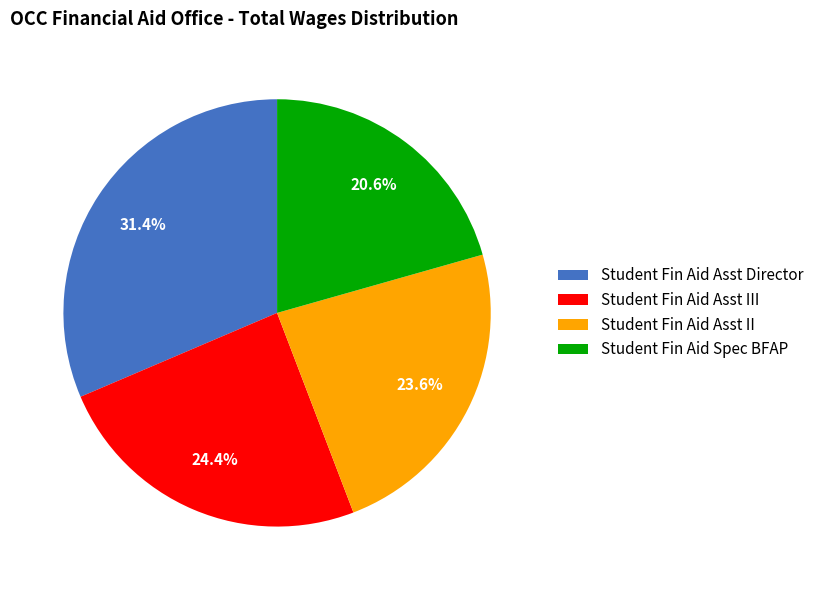

Count the number of slices in the pie.

4